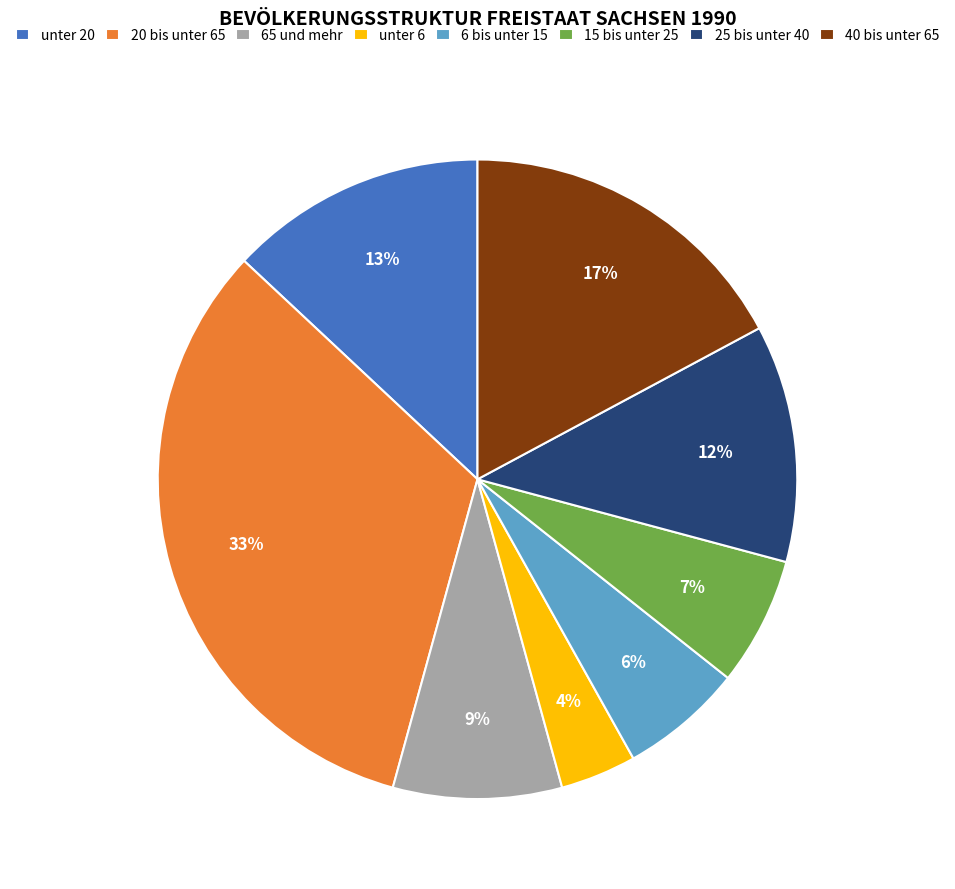

Which has a higher value, 20 bis unter 65 or 25 bis unter 40?

20 bis unter 65